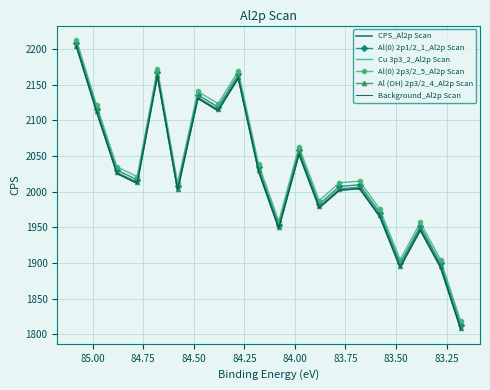

What is the average value of the Cu 3p3_2_Al2p Scan series?

2022.1